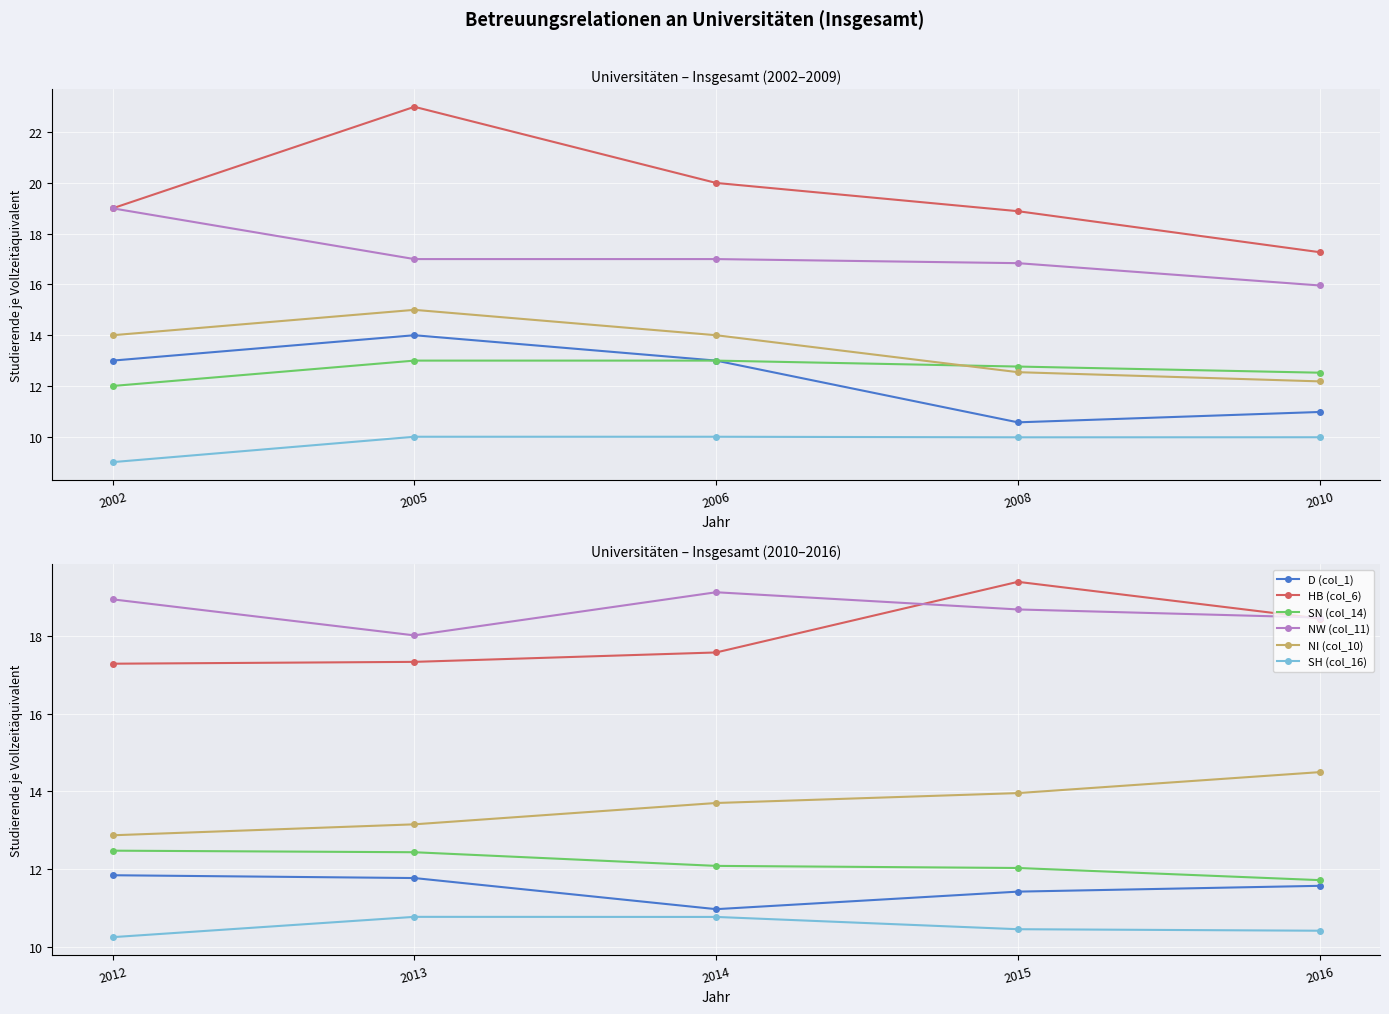

What is the average value of the NI (col_10) series?

13.6